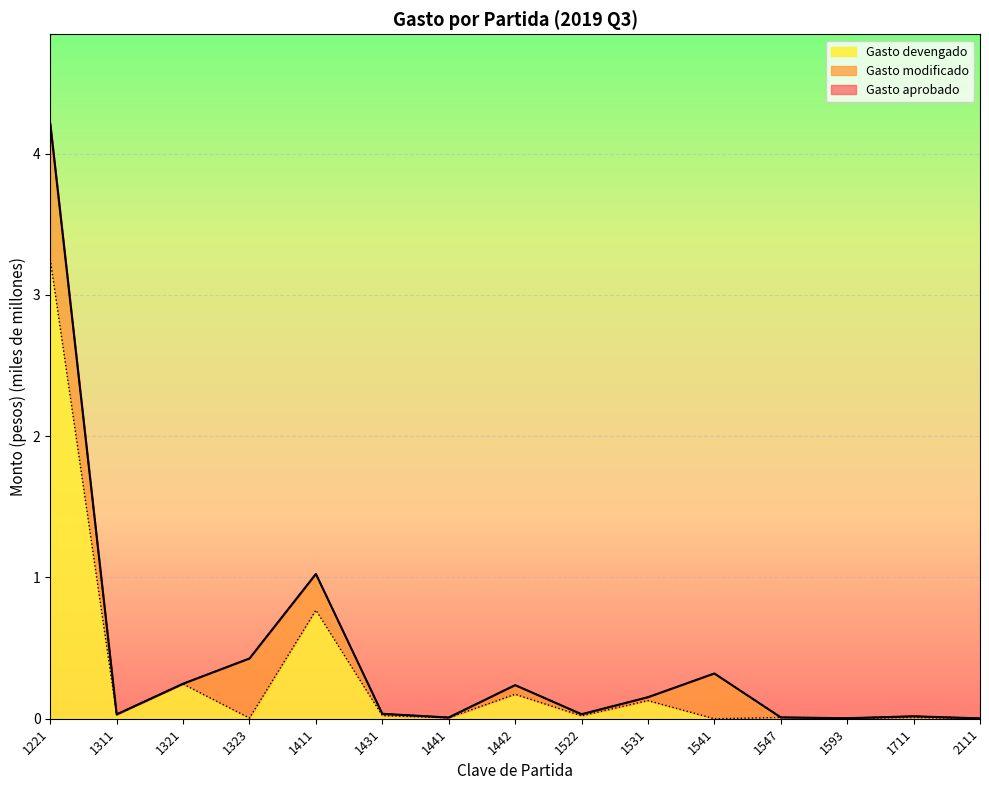

Rank the series by their maximum value, from highest to lowest.

Gasto aprobado, Gasto modificado, Gasto devengado